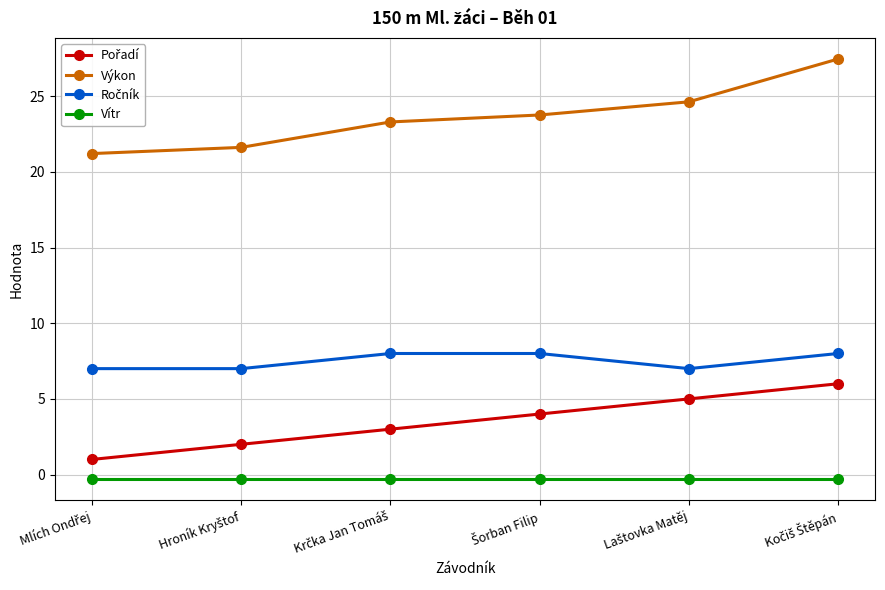

True or false: Vítr and Výkon cross at least once.

False